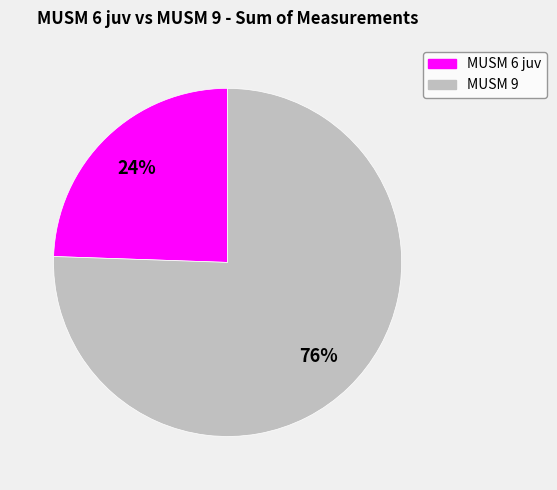

Is there a majority slice in this chart?

Yes